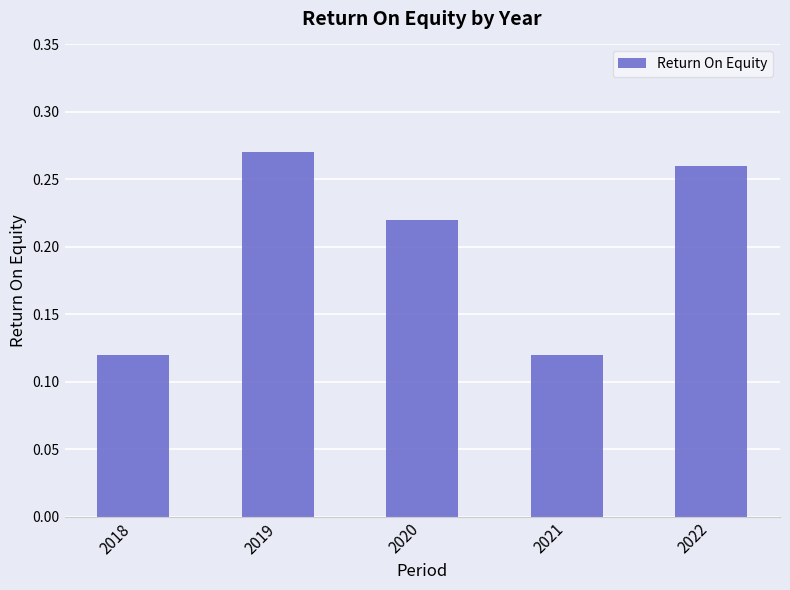

What is the sum of all values?

1.0